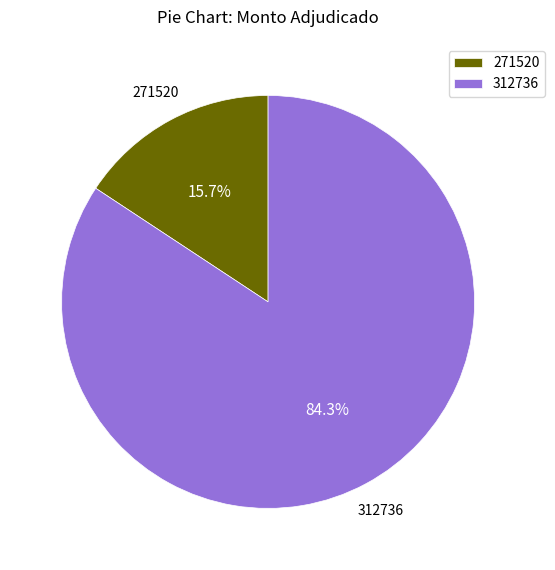

To the nearest percent, what is the average slice percentage?

50%